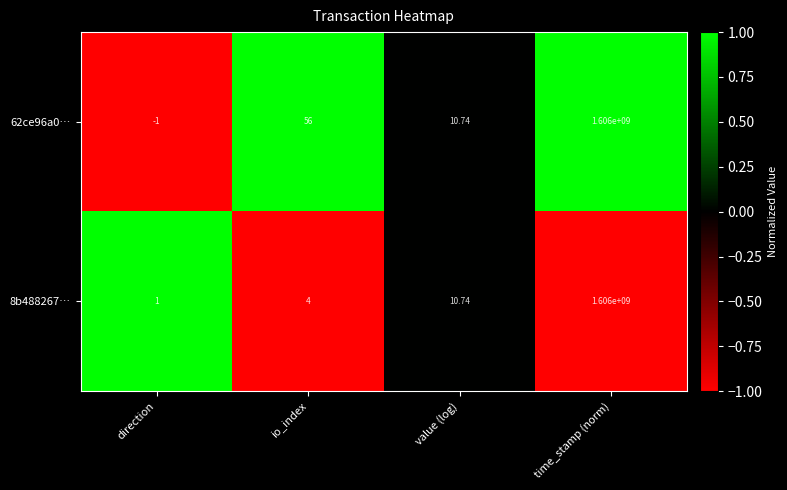

Which category has the lowest value across all series?

direction